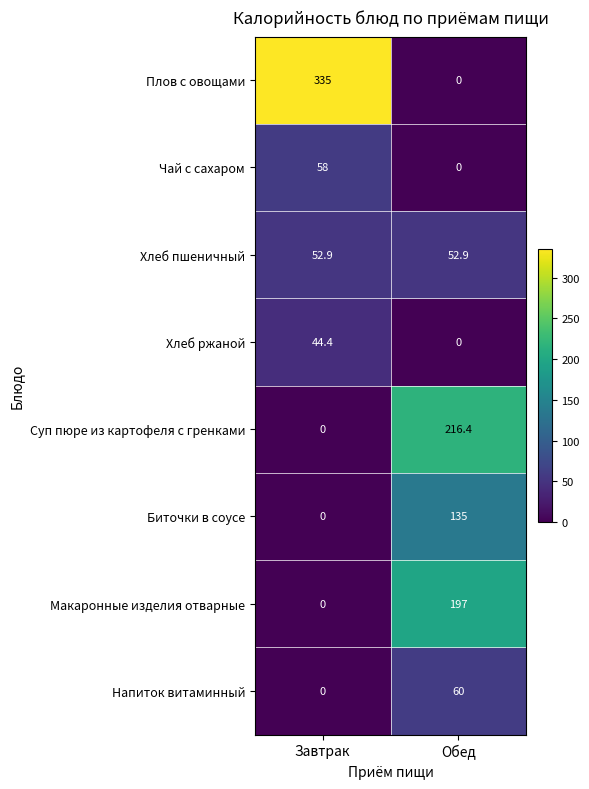

Rank the categories by Суп пюре из картофеля с гренками value from lowest to highest.

Завтрак, Обед